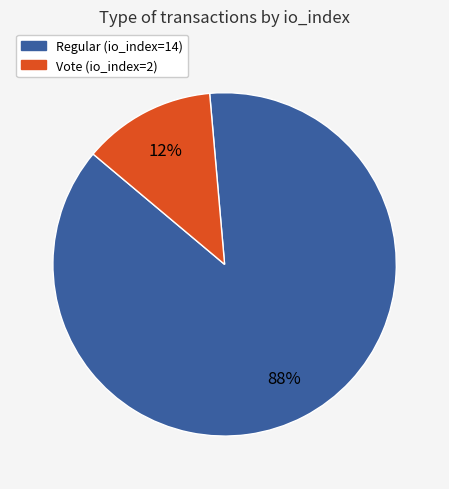

Approximately how many times larger is the value at Vote (io_index=2) compared to Regular (io_index=14)?

0.1